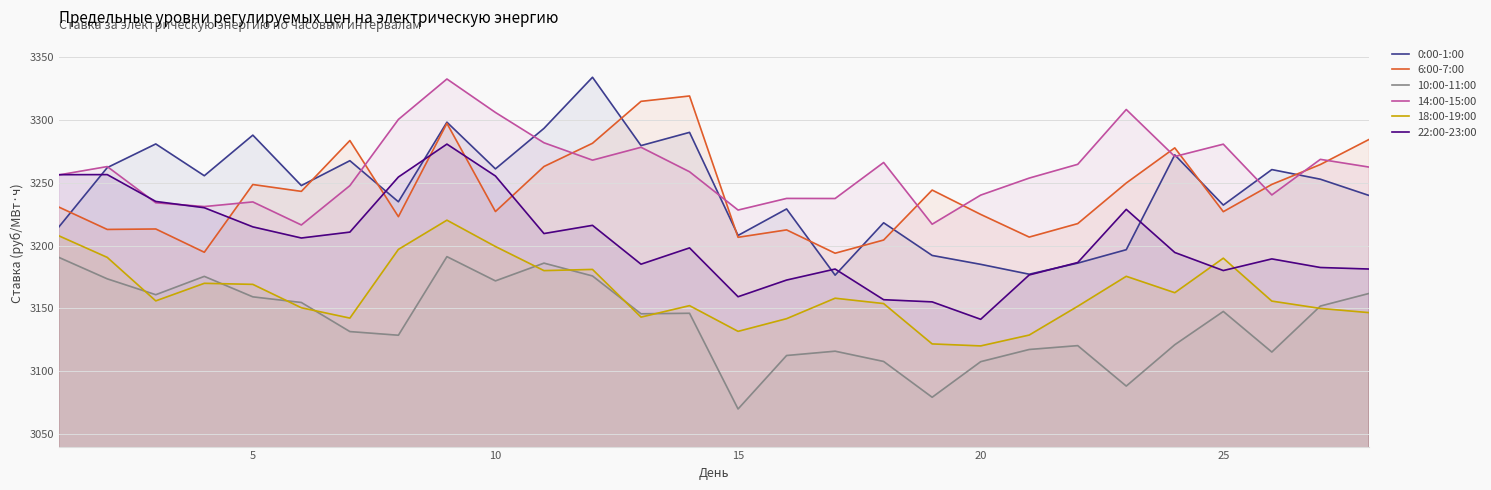

Which series has the largest total across all categories?

14:00-15:00